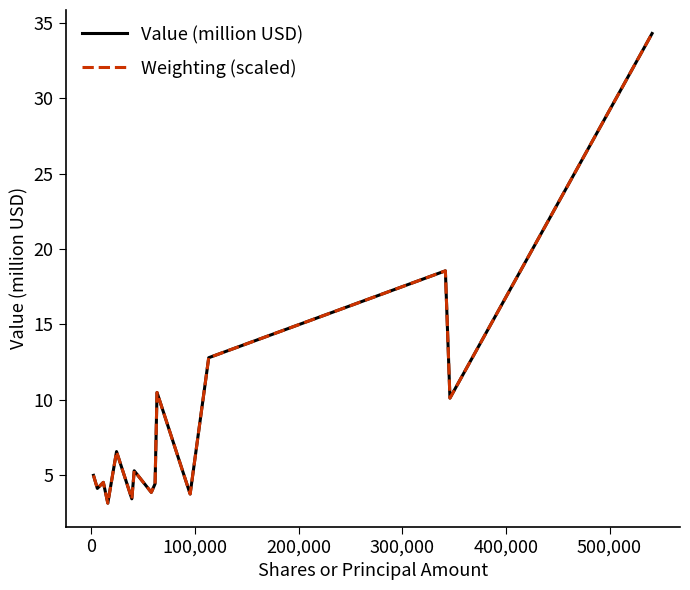

What is the maximum value for Weighting (scaled)?

34.3